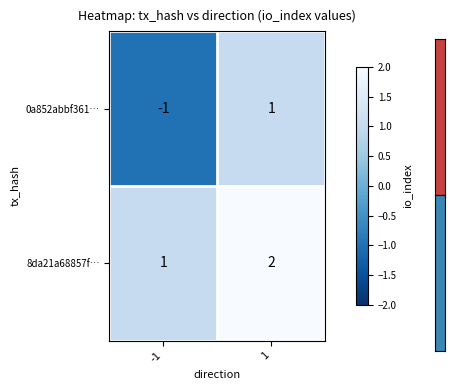

Which series has the largest range (max minus min)?

0a852abbf361…